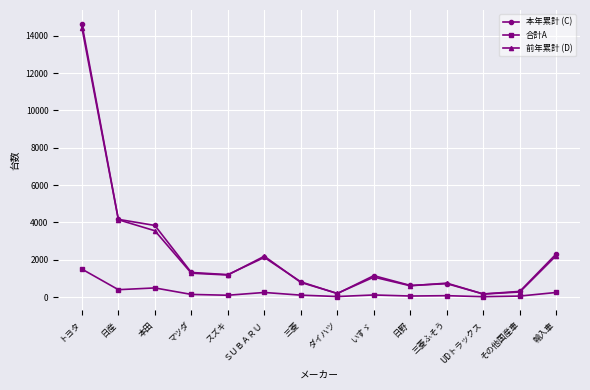

True or false: 前年累計 (D) has a value of 605 at 日野.

True